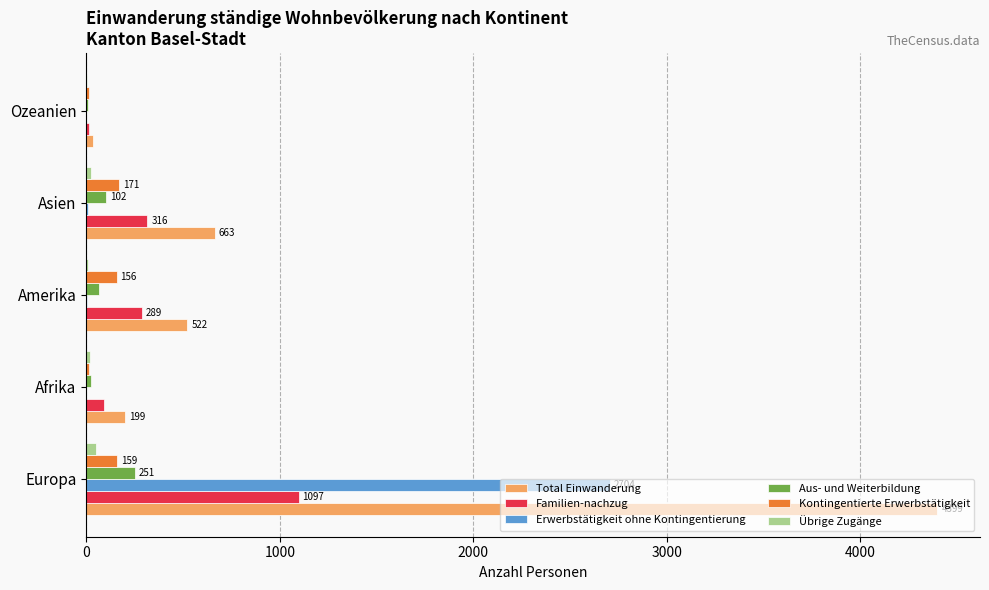

Is it true that Erwerbstätigkeit ohne Kontingentierung equals 2704 at Europa?

True